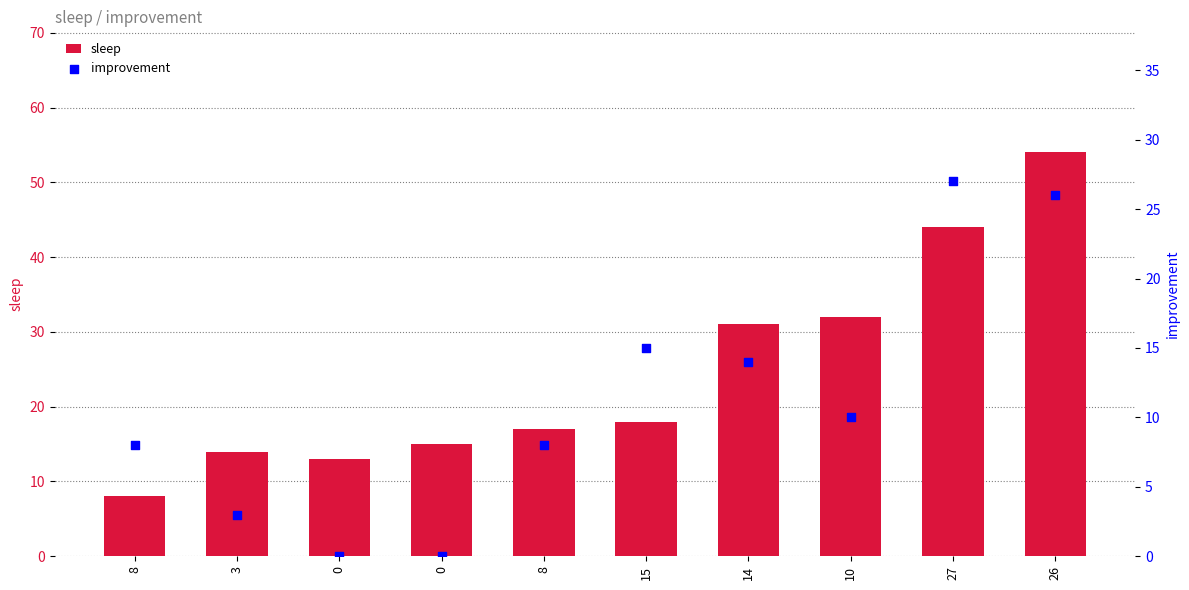

What is the total value across all series at 0?

13